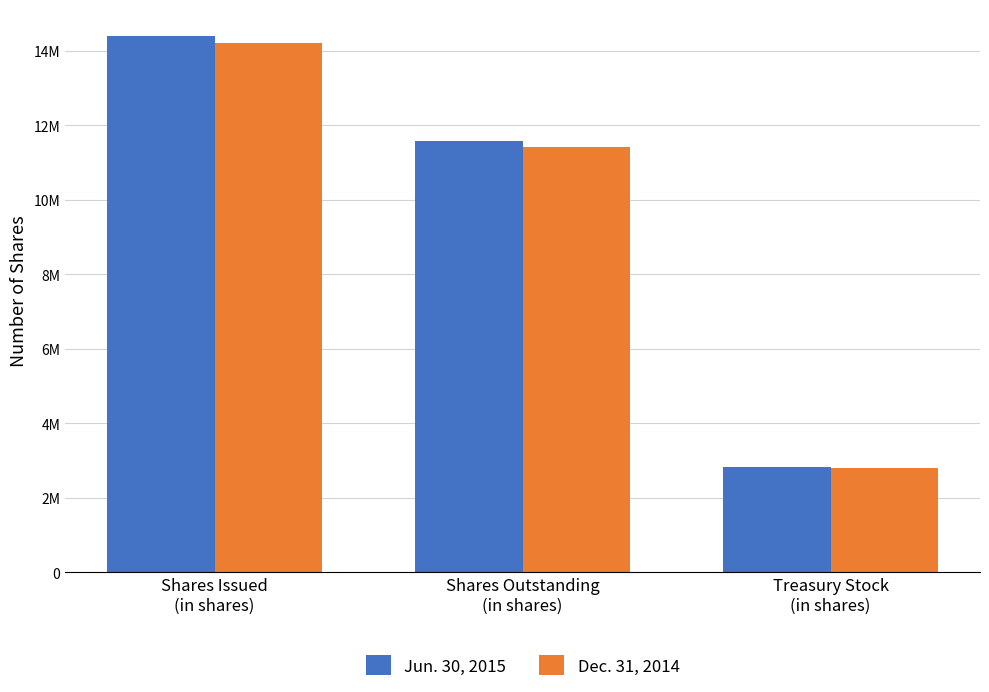

What value does the Dec. 31, 2014 series have at Shares Issued
(in shares)?

14220000